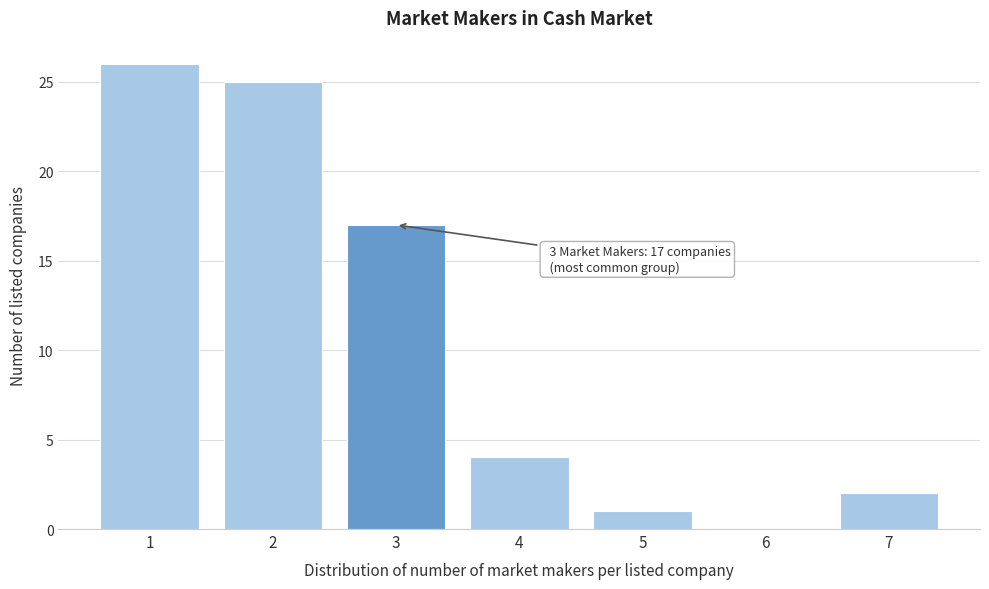

Which range on the x-axis has the tallest bar?

0.5 to 1.5